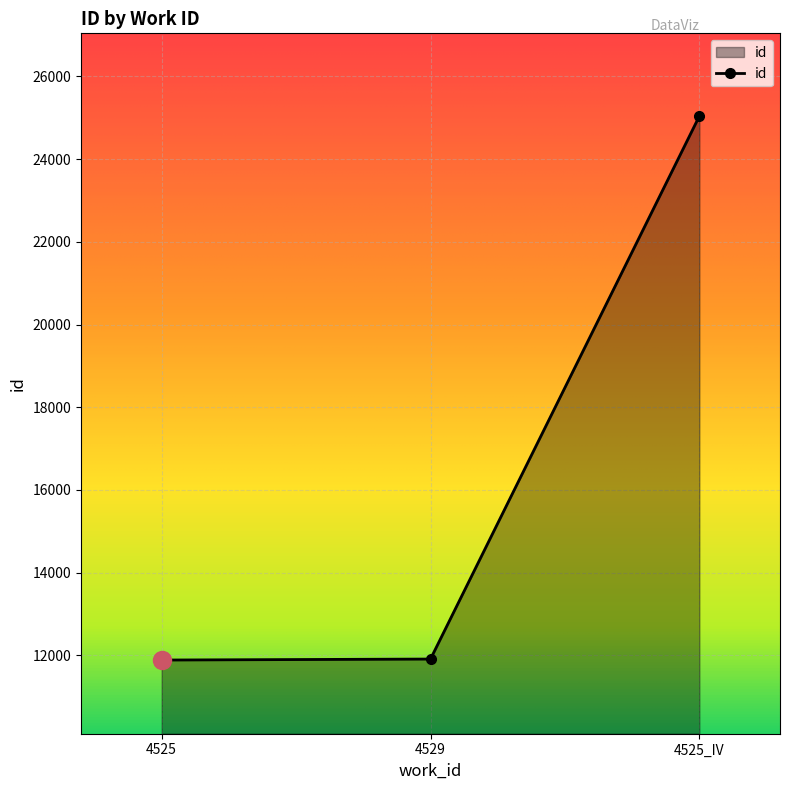

What is the sum of all values?

48831